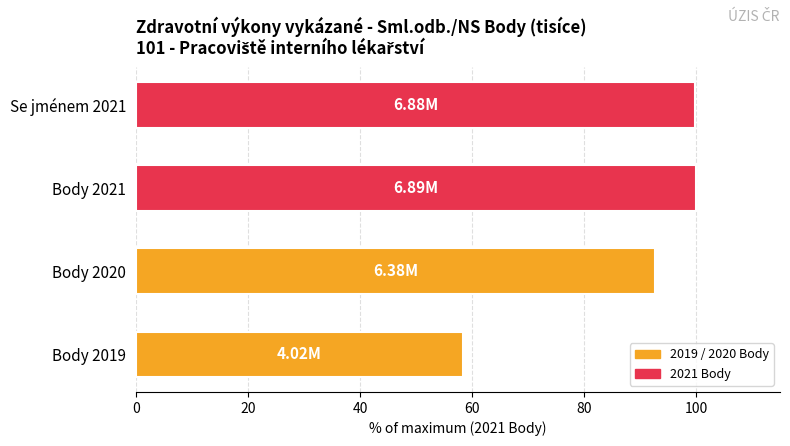

What is the sum of the values at Body 2021 and Body 2019?

158.3